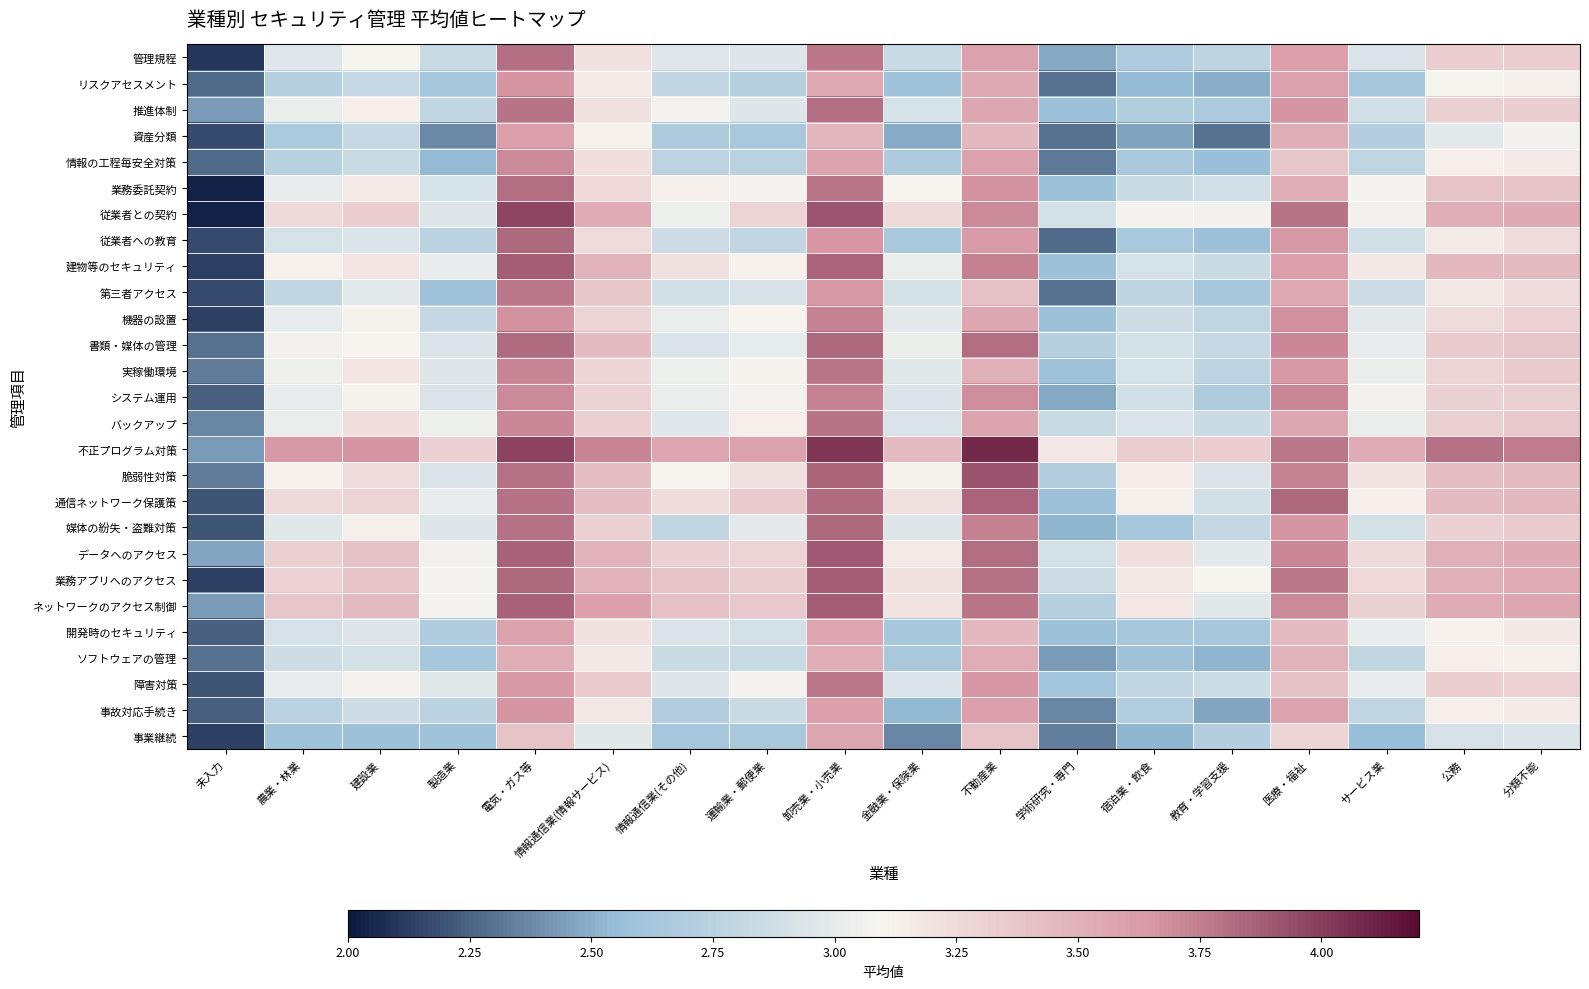

What is the total value across all series at 未入力?

60.4